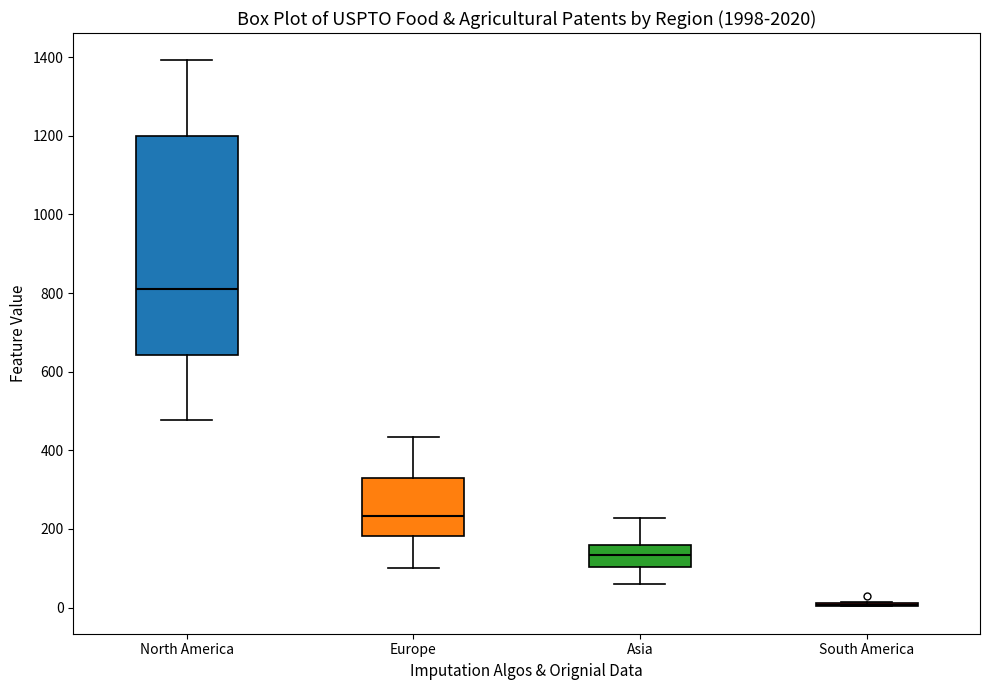

Where is the upper edge of the box for Asia on the y-axis? The values are not printed on the chart, so give them approximately, as read against the axis.

160